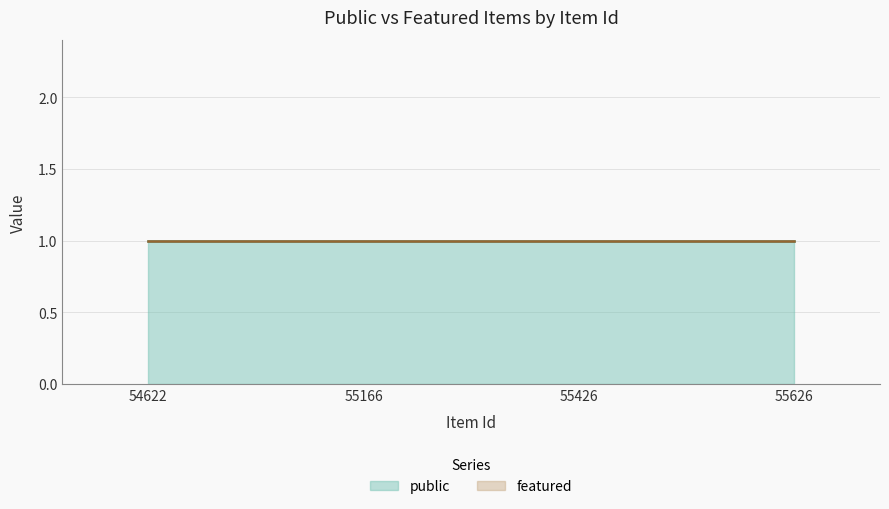

Reading left to right, list all the values displayed in this chart.

public: 1	1	1	1
featured: 0	0	0	0